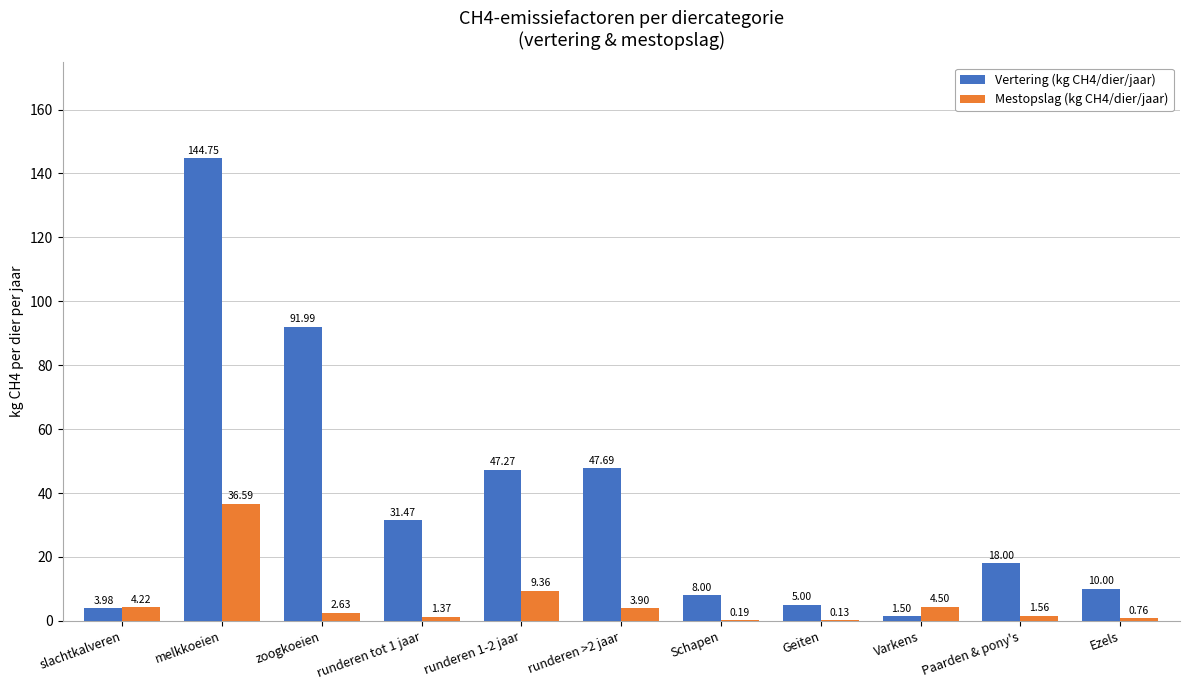

Where does the Vertering (kg CH4/dier/jaar) series first go above 18?

melkkoeien